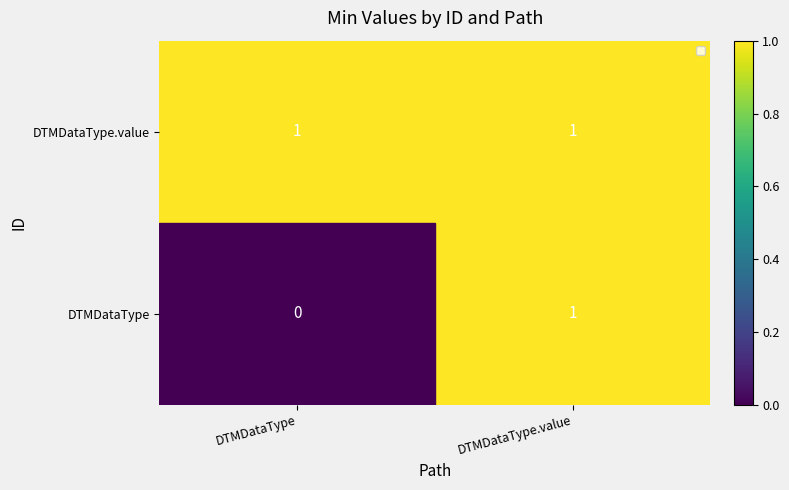

Which category has the highest value in the DTMDataType series?

DTMDataType.value